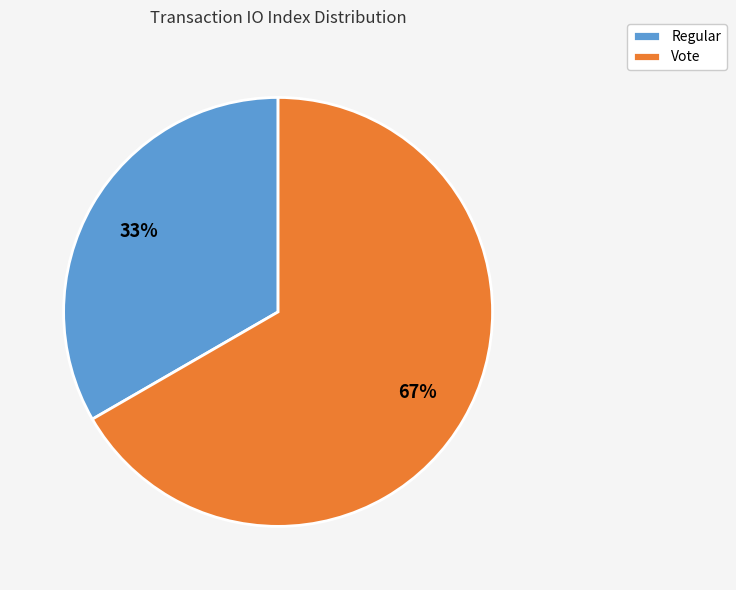

Which slice is the smallest?

Regular